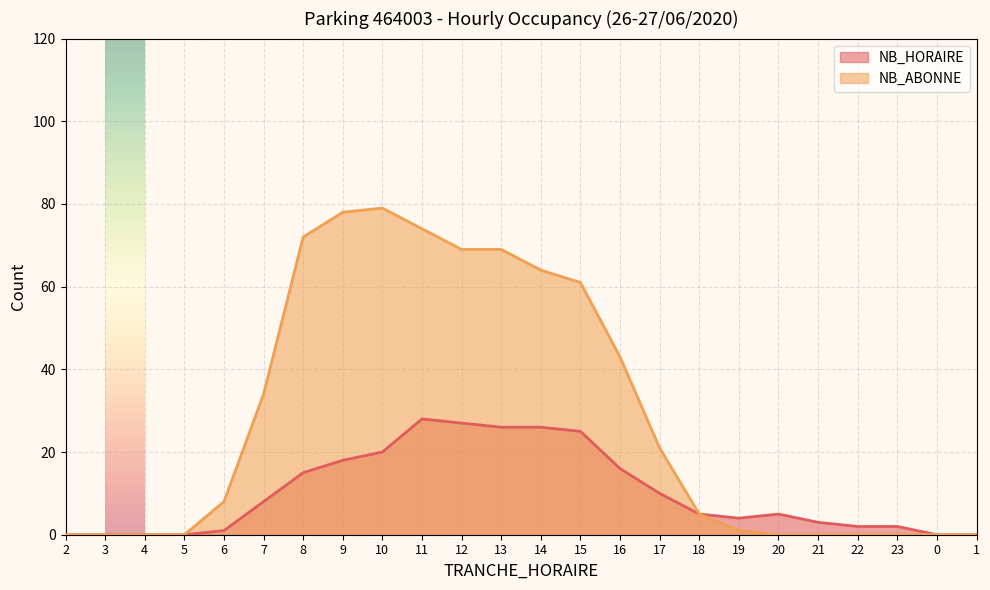

At which label does NB_HORAIRE reach its minimum?

2